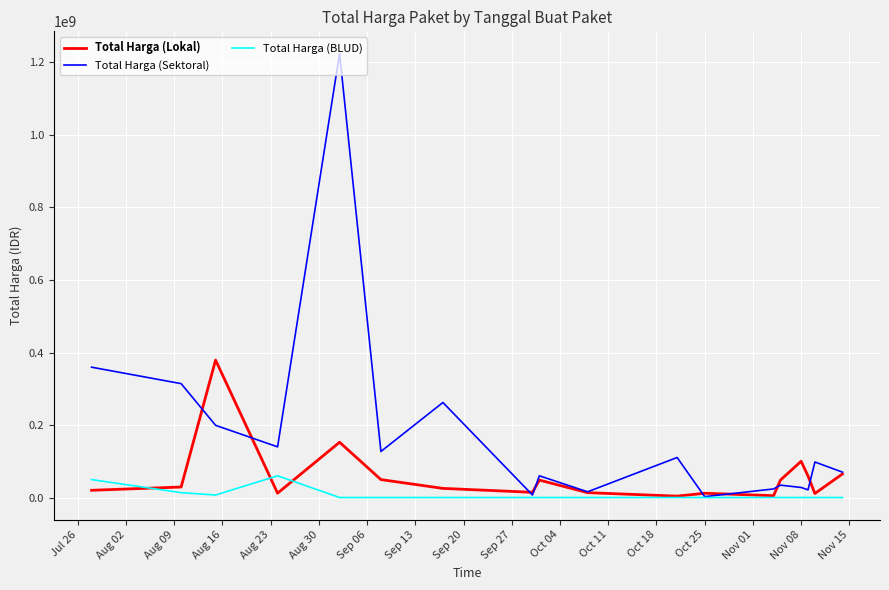

Which series has the largest range (max minus min)?

Total Harga (Sektoral)